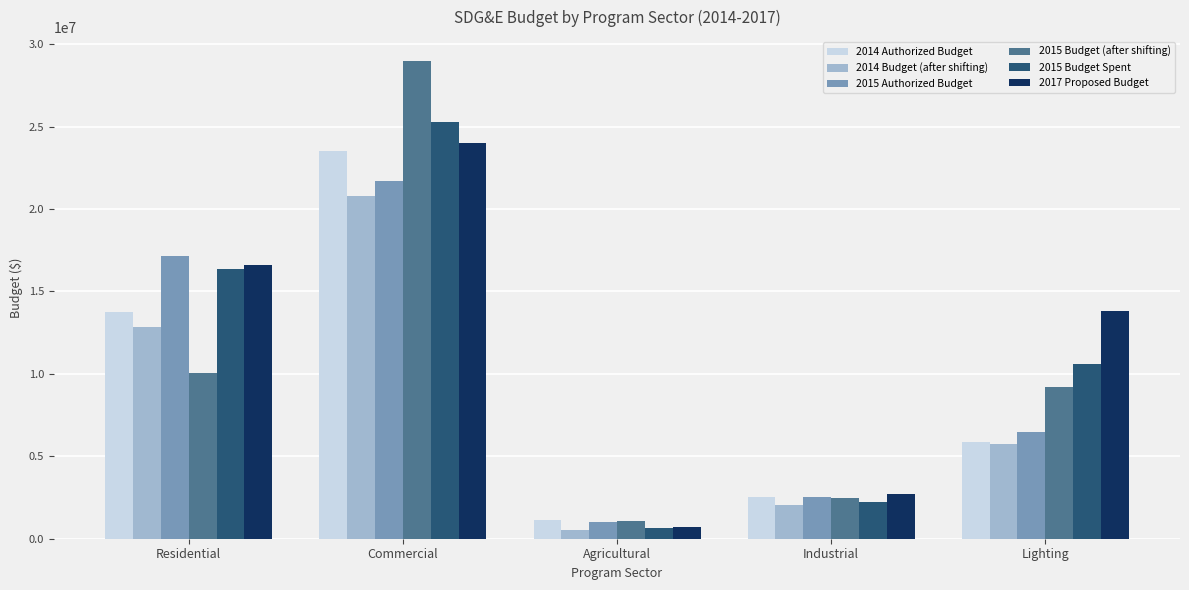

What position from the right is Lighting?

1